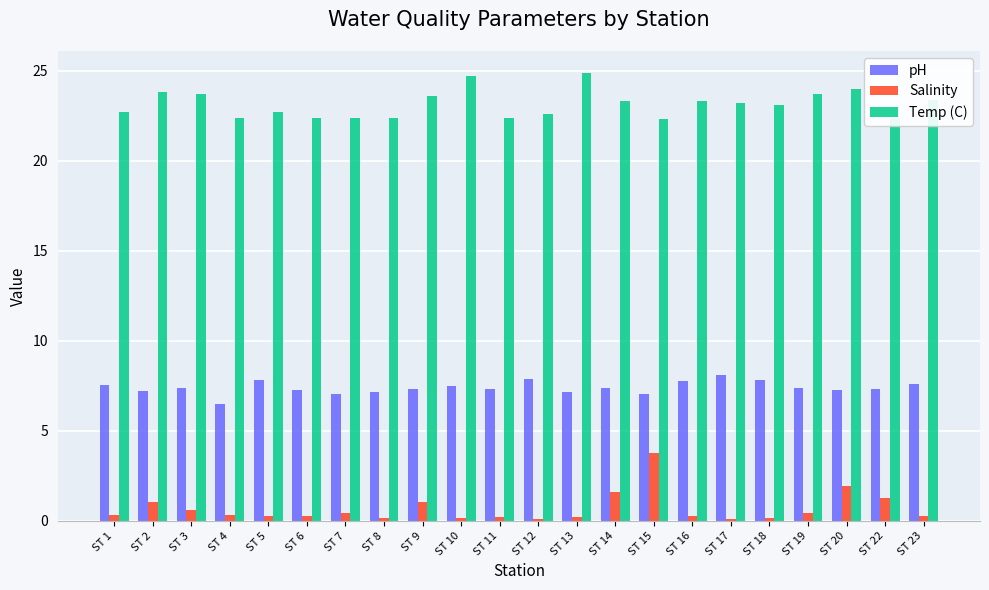

What is the value of the Salinity bar at the 5th from the left?

0.2